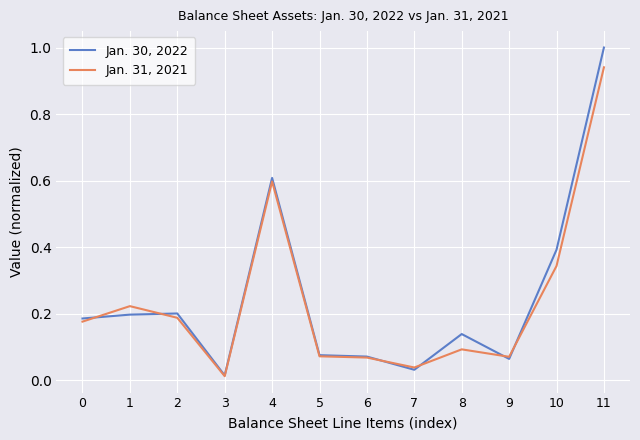

At which category is the sum across all series the highest?

11